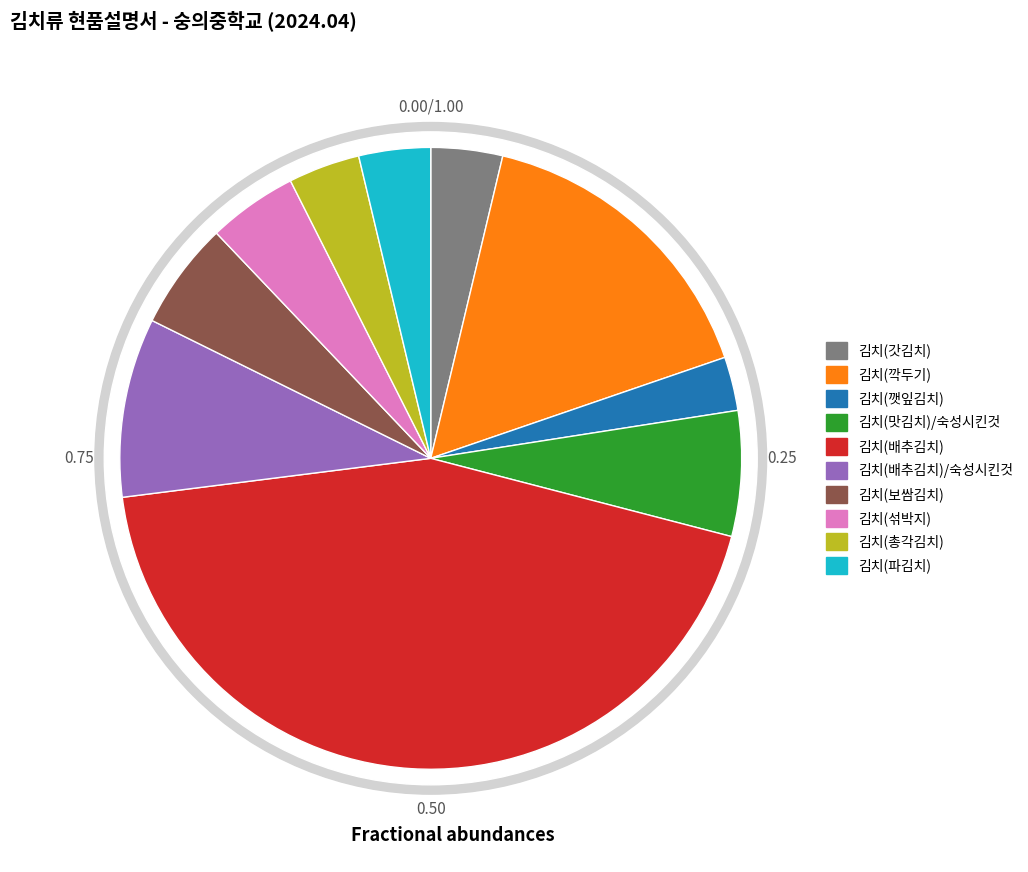

Does 김치(맛김치)/숙성시킨것 account for over 50% of the chart?

No